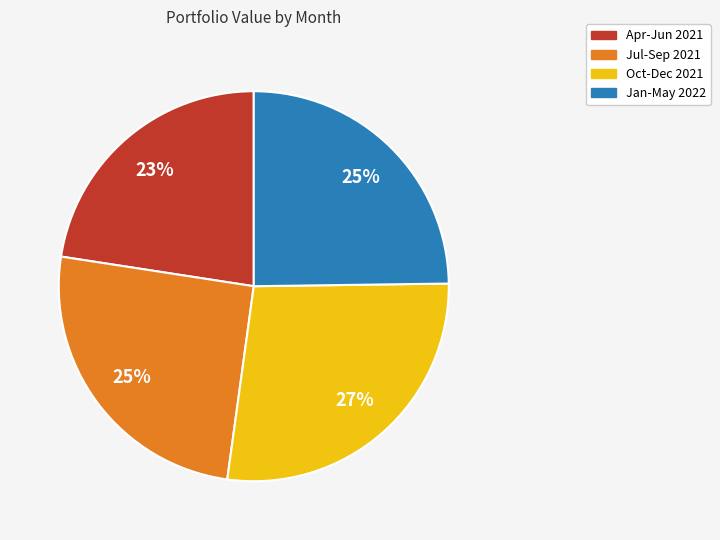

Is there a majority slice in this chart?

No